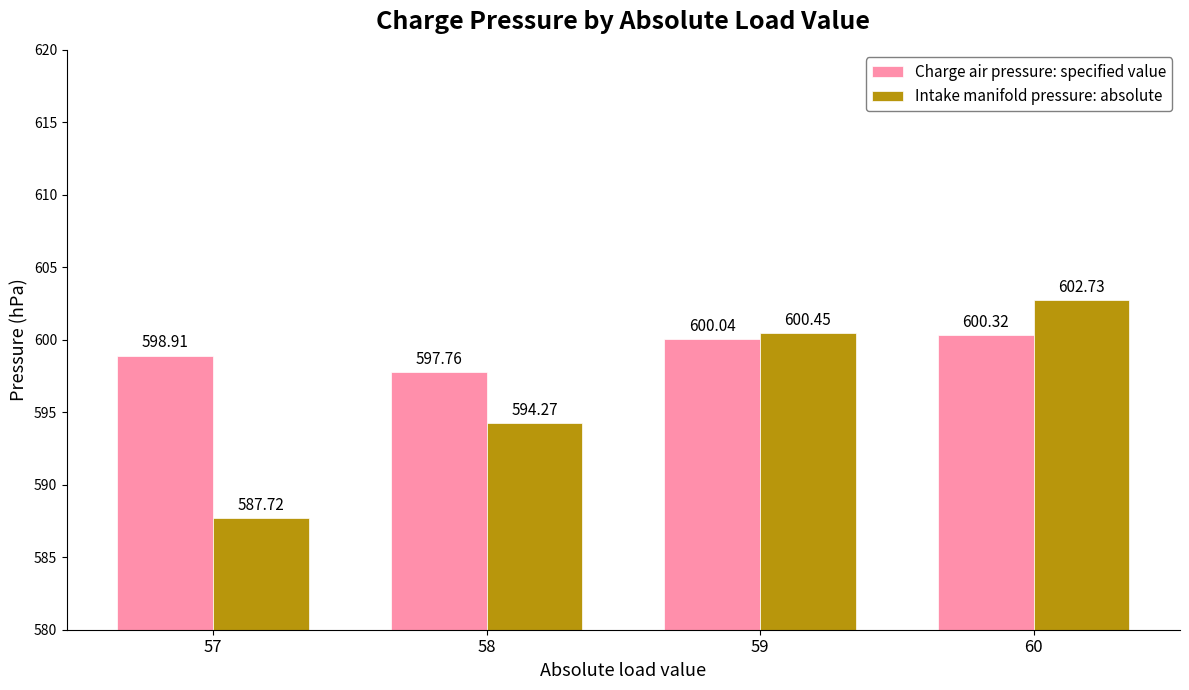

At how many categories does at least one series exceed 598?

3